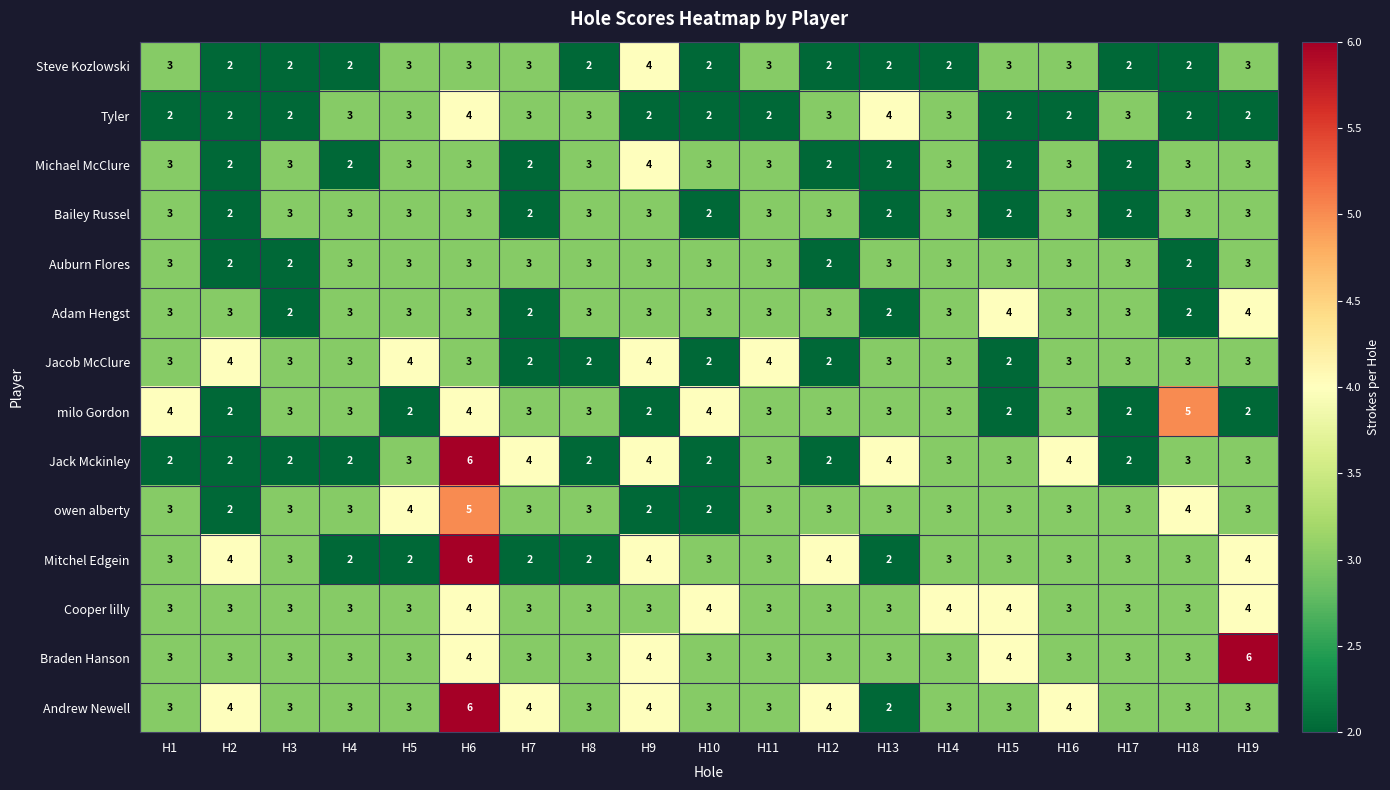

What is the greatest value displayed?

6